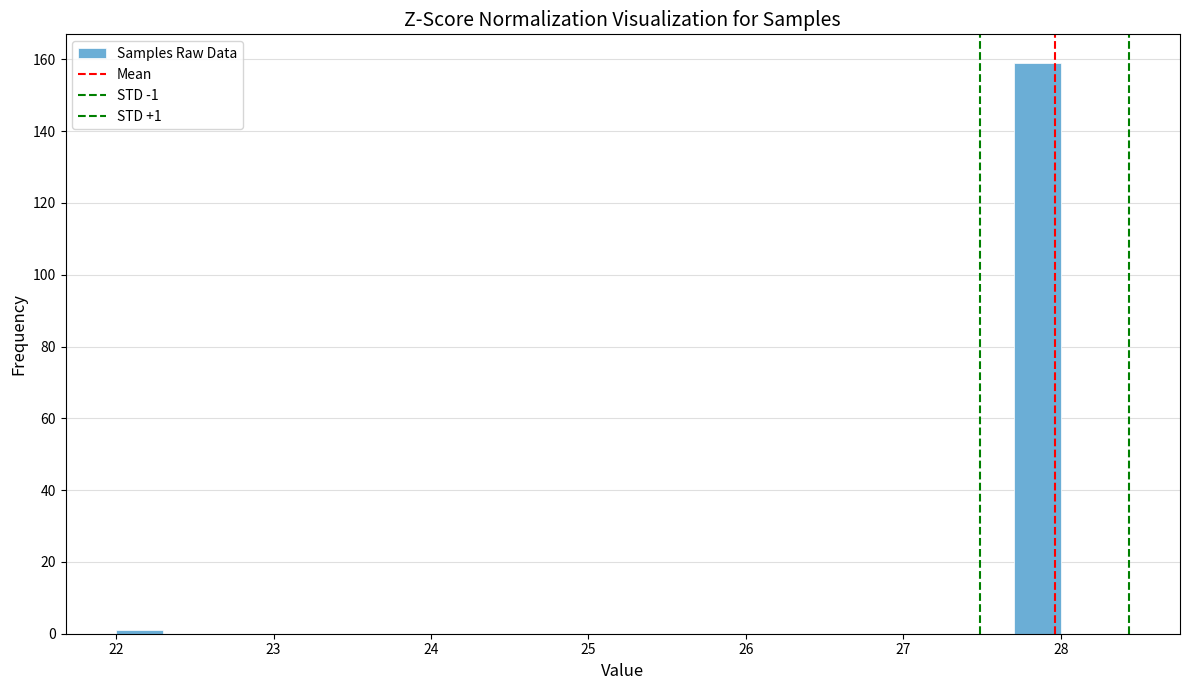

Around what value on the x-axis is the tallest bar? Give the approximate position of its centre, as read against the axis.

27.9